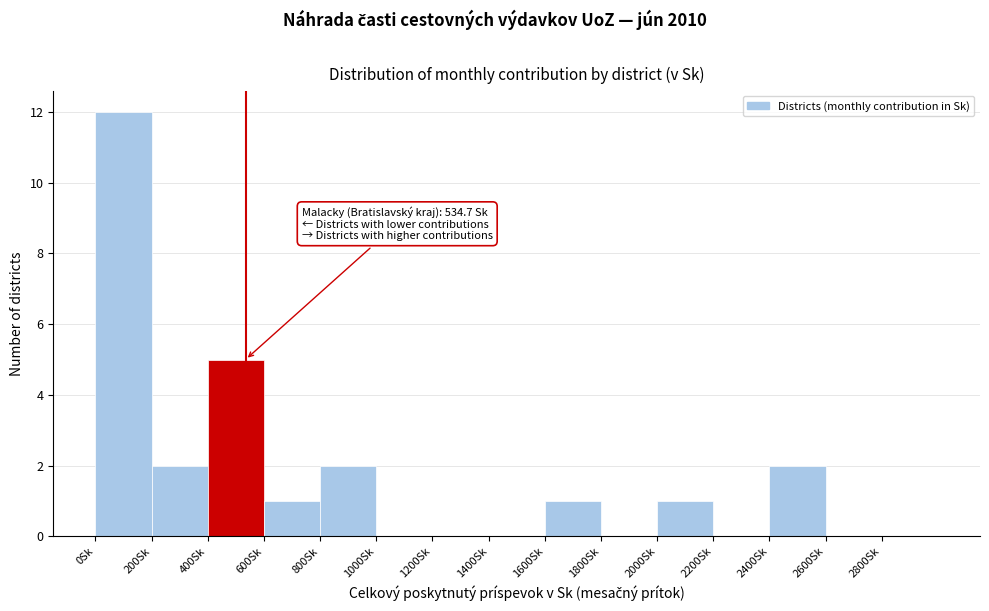

Over which range of the x-axis is the bar tallest?

0 to 200